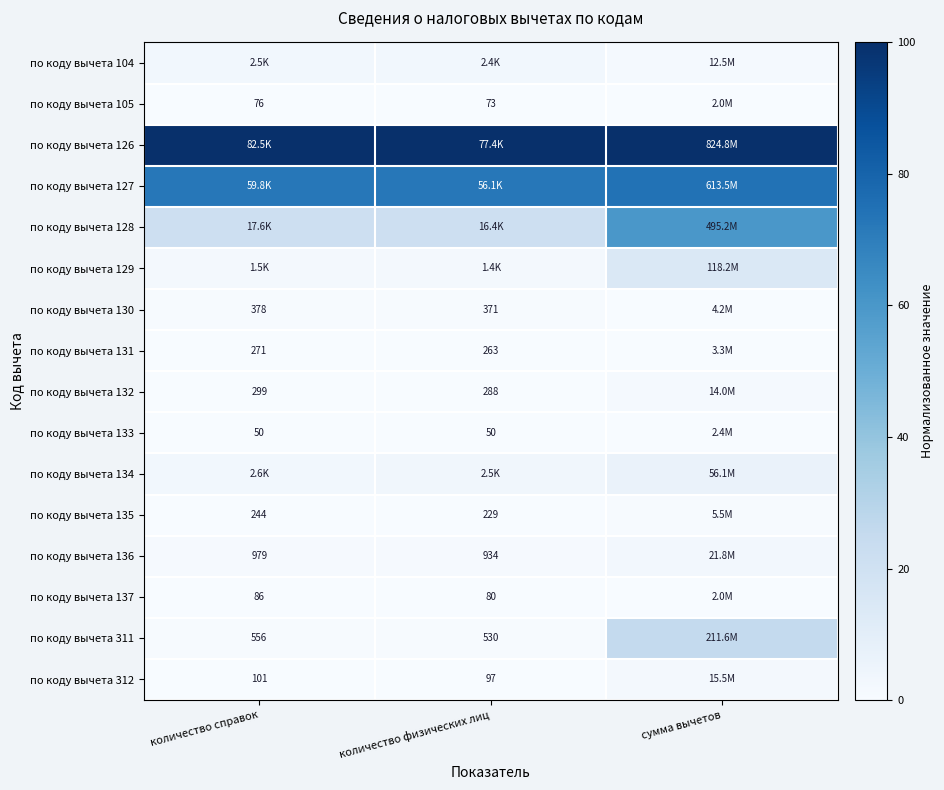

What is the difference between the maximum and minimum values in the по коду вычета 130 series?

0.1